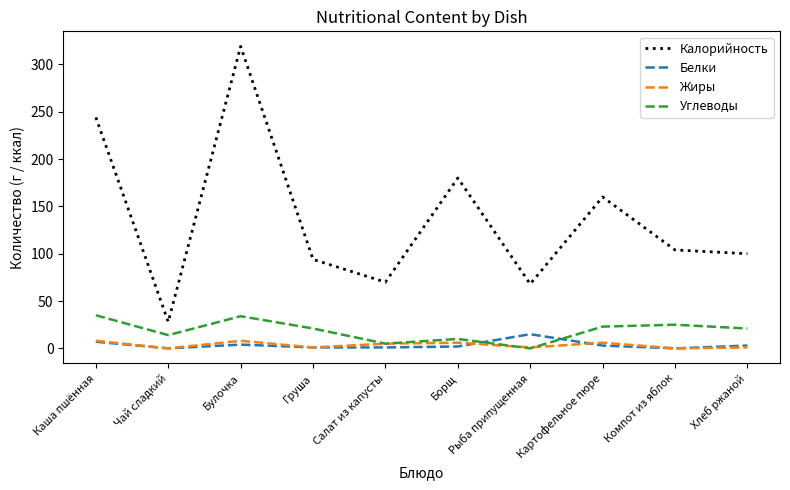

Count the number of data series in this chart.

4